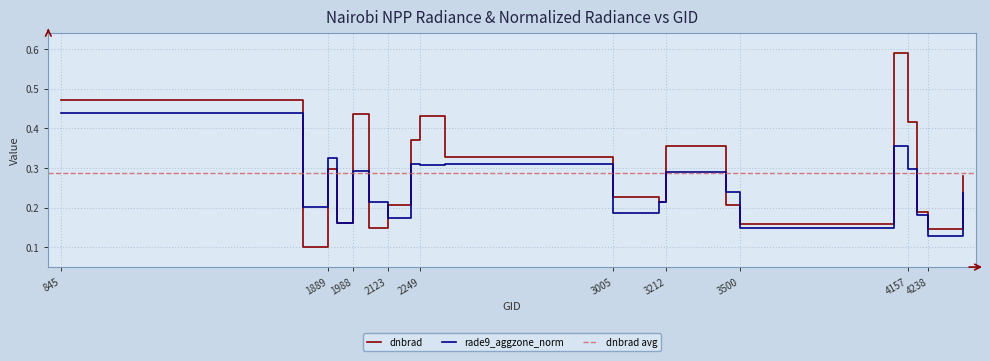

How many times do dnbrad and rade9_aggzone_norm cross each other?

6